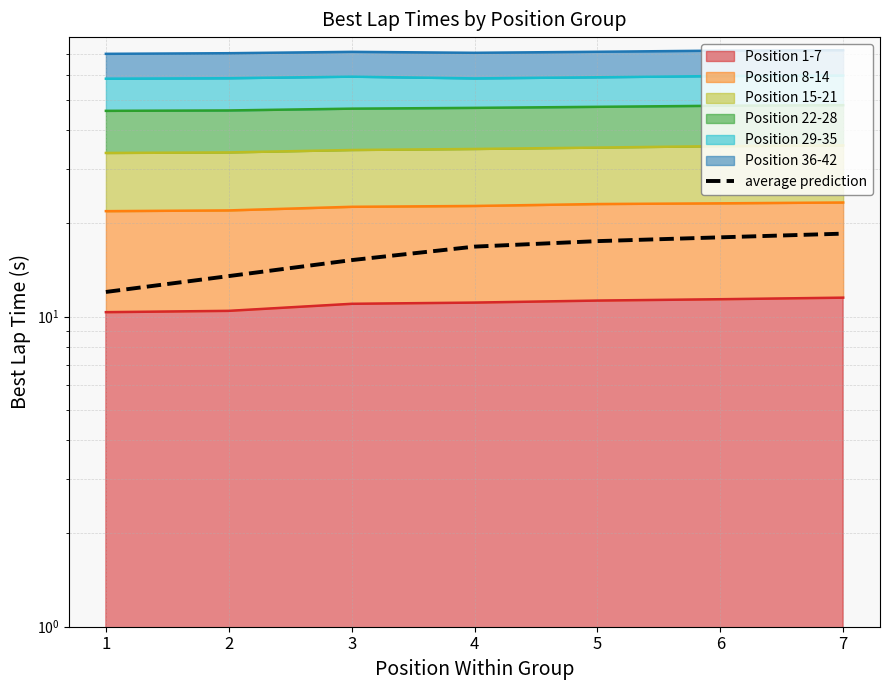

List the labels in order of value, smallest first.

1, 2, 3, 4, 5, 6, 7